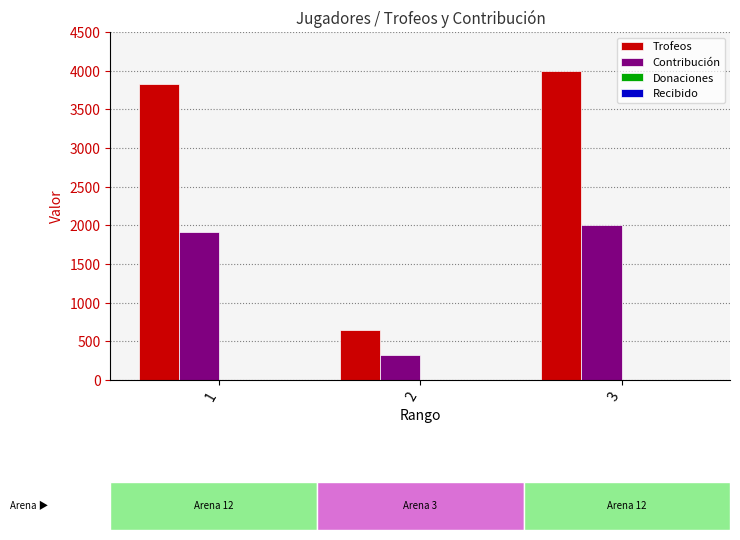

Between 2 and 3, which series saw the biggest shift?

Trofeos